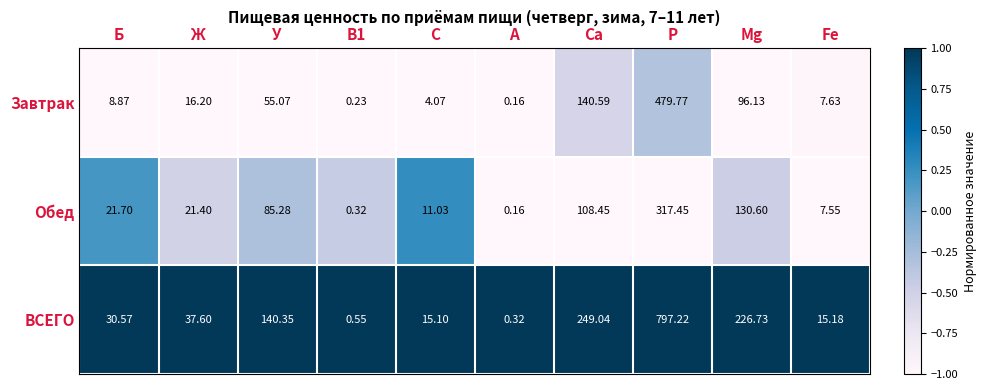

Which series has the widest spread of values?

ВСЕГО